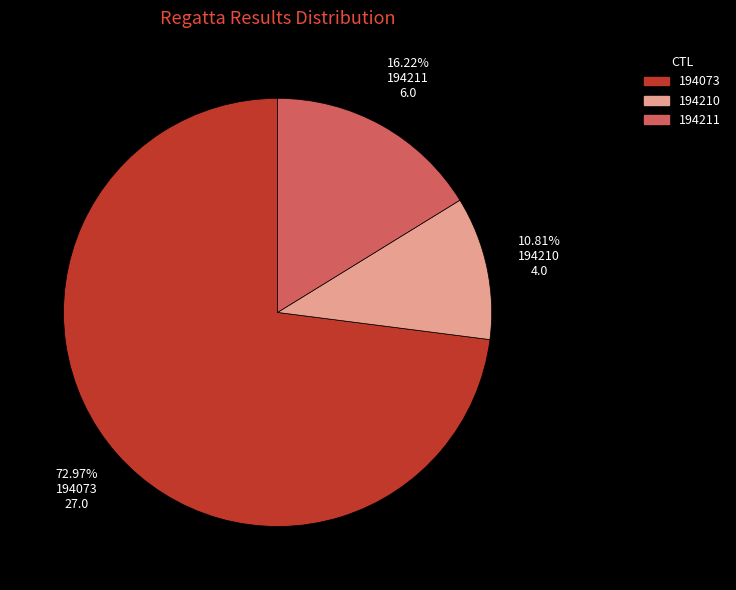

What is the ratio of the value at 194210 to the value at 194211?

0.7